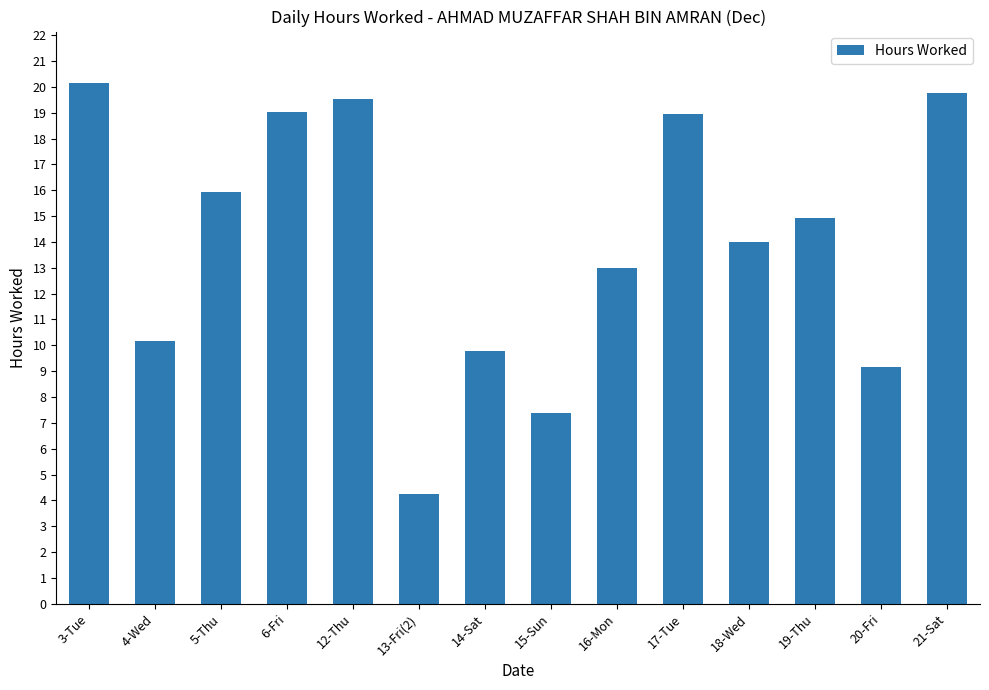

What is the change in value from 5-Thu to 12-Thu?

+3.6